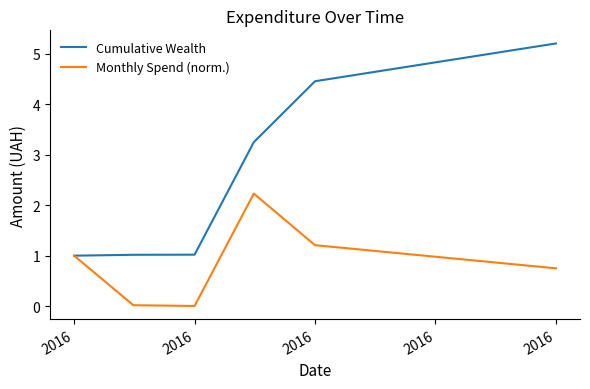

Which series has the largest total across all categories?

Cumulative Wealth